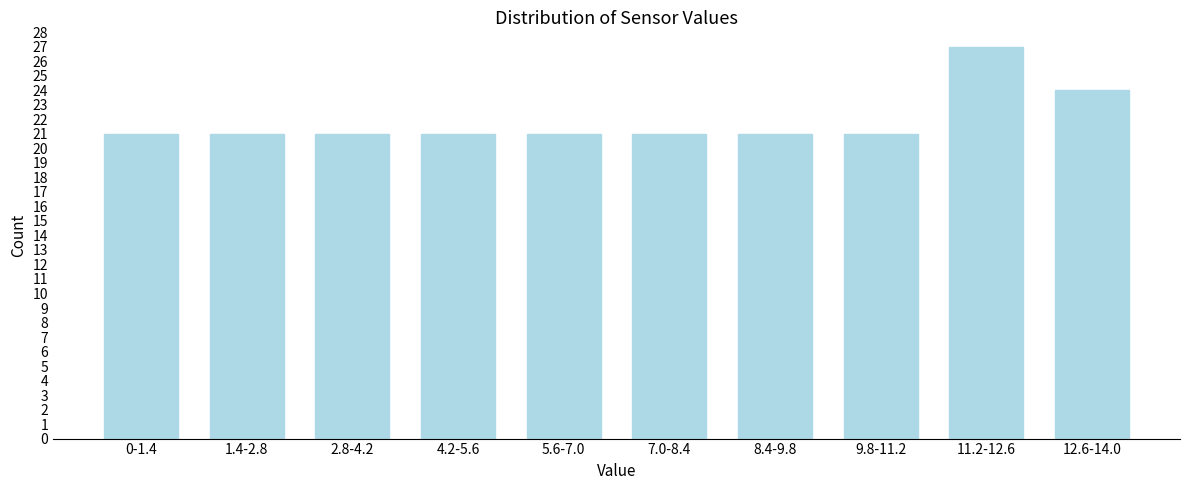

Reading left to right, list all the values displayed in this chart.

0-1.4=21	1.4-2.8=21	2.8-4.2=21	4.2-5.6=21	5.6-7.0=21	7.0-8.4=21	8.4-9.8=21	9.8-11.2=21	11.2-12.6=27	12.6-14.0=24